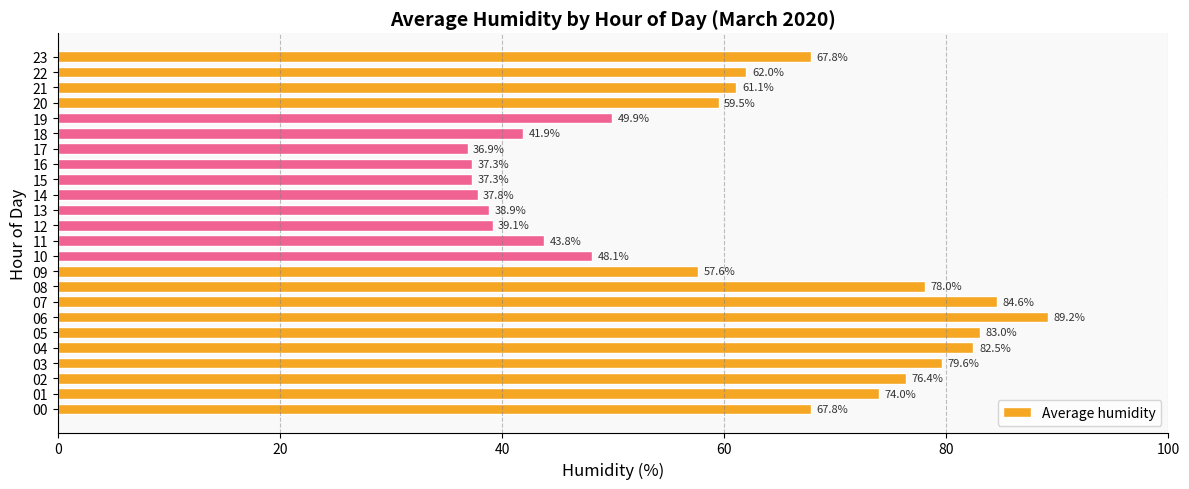

Does the chart contain stacked bars?

No